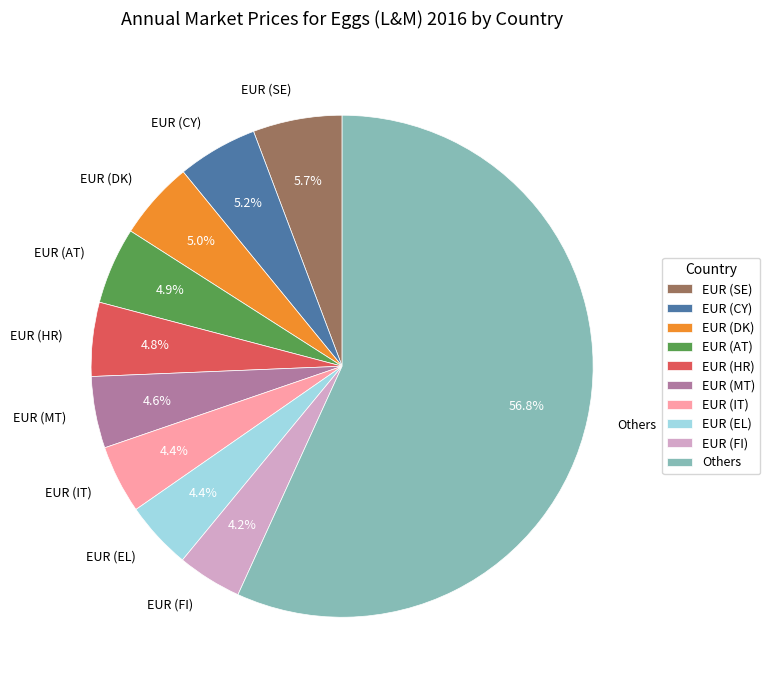

Is there any slice that represents more than half of the pie?

Yes